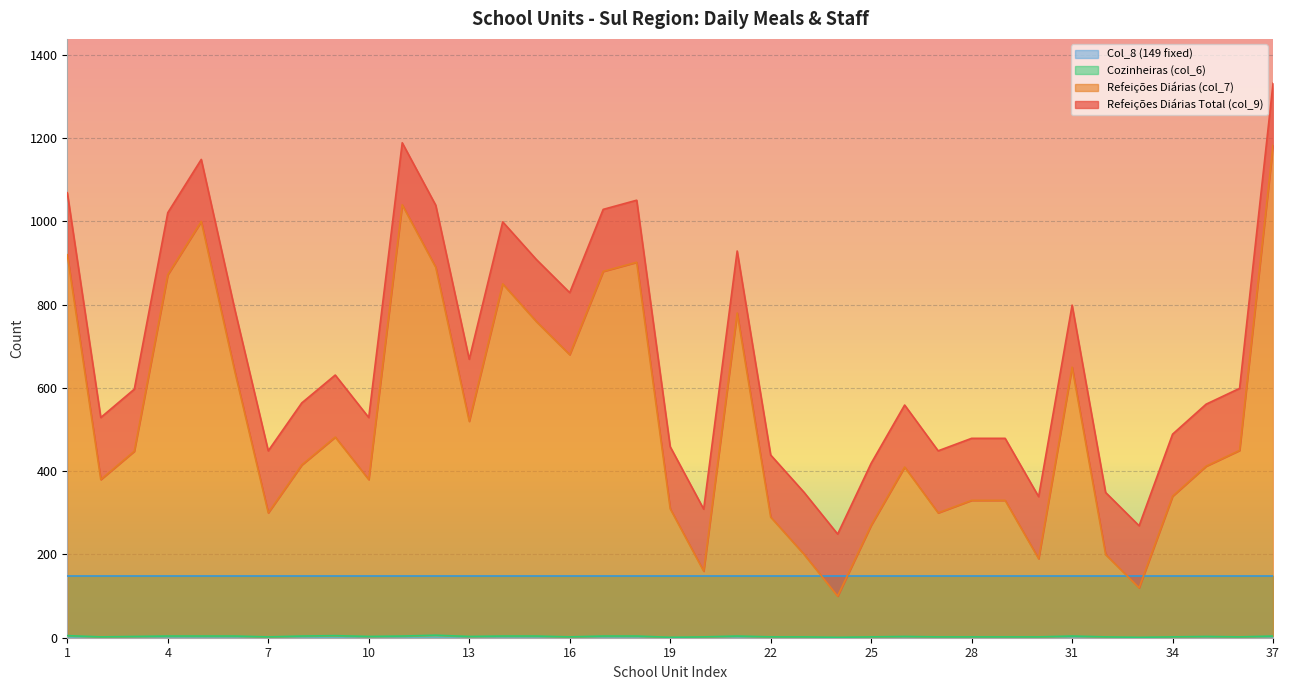

Does the chart display data point markers on the line(s)?

No